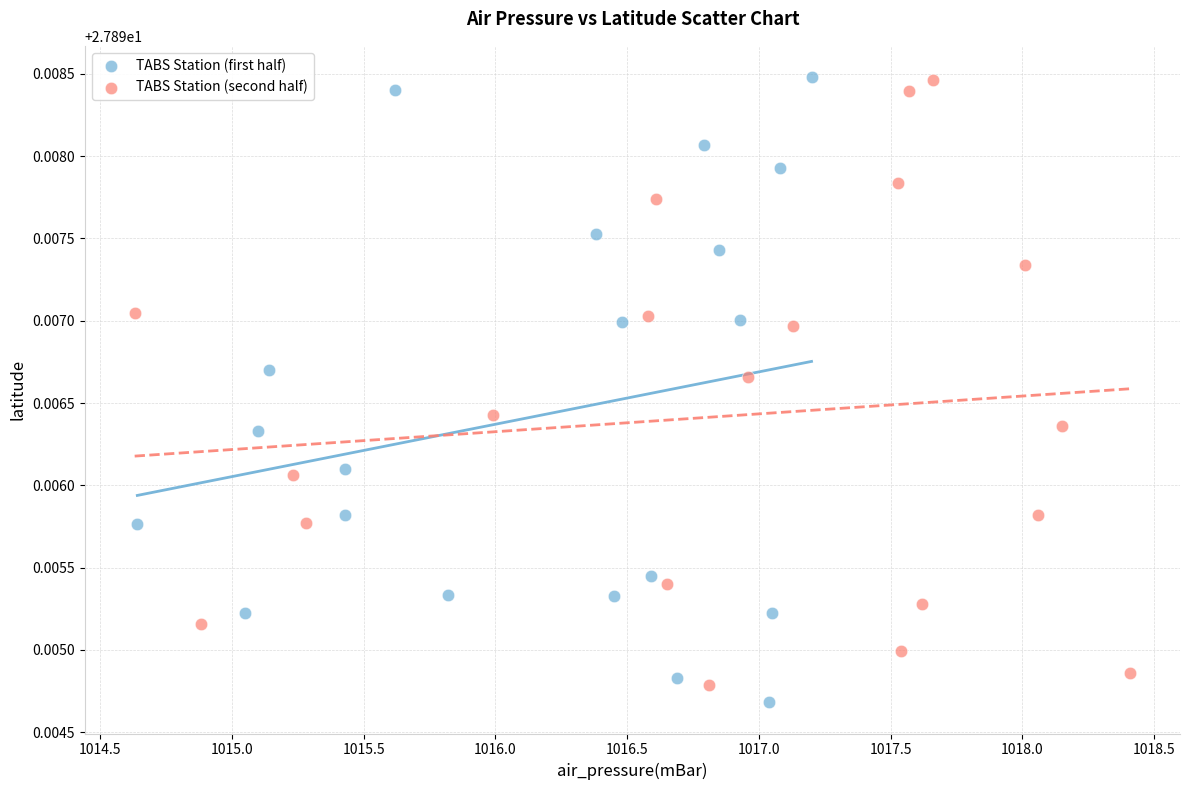

What are all the series names shown in the legend?

TABS Station (first half), TABS Station (second half)